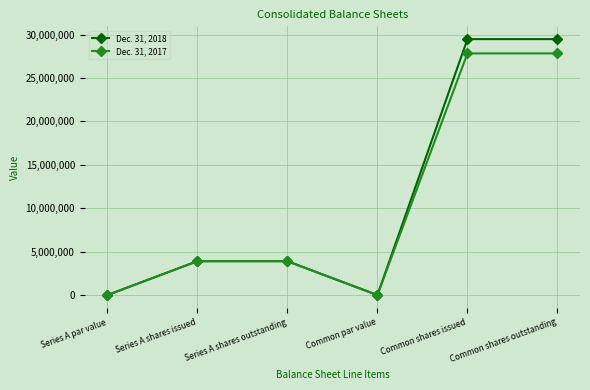

Count the Dec. 31, 2017 values in the range 0 to 27829079.

6